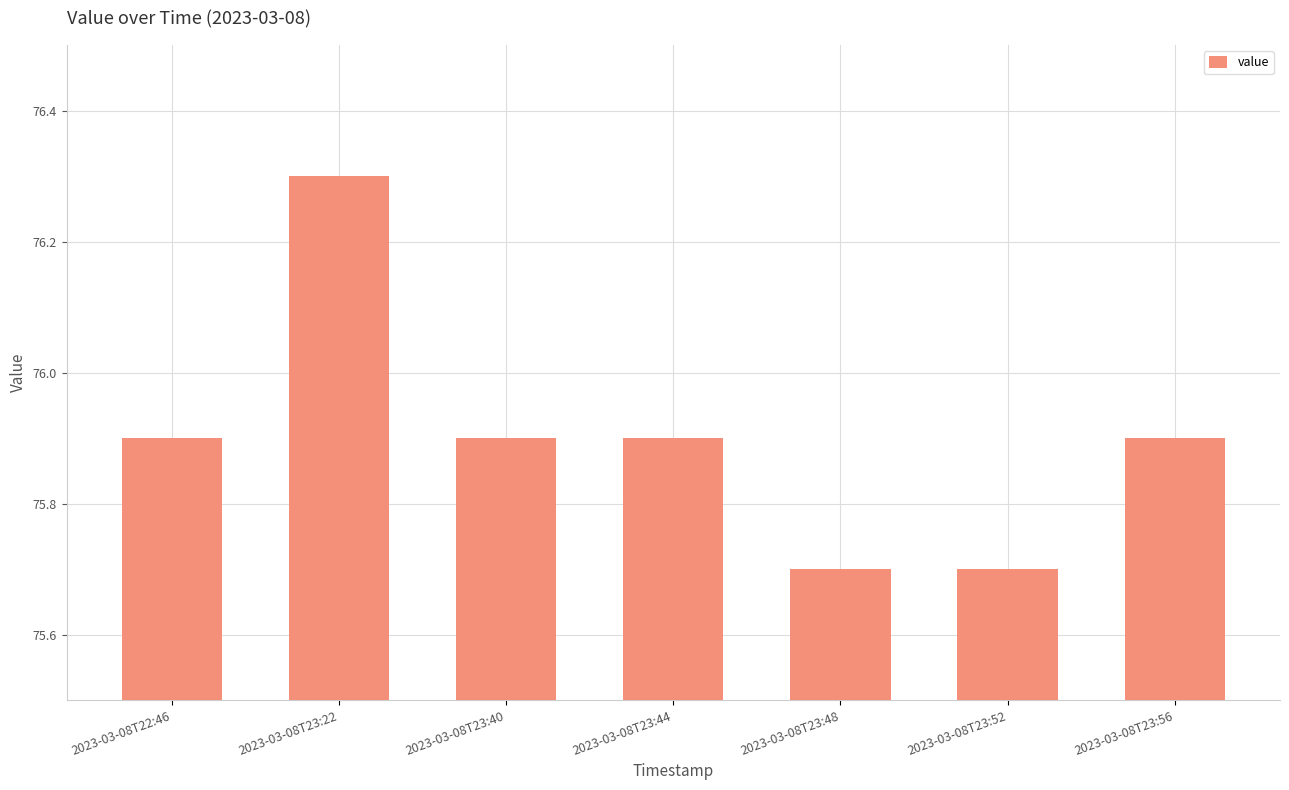

At which category does the chart reach its peak across all series?

2023-03-08T23:22